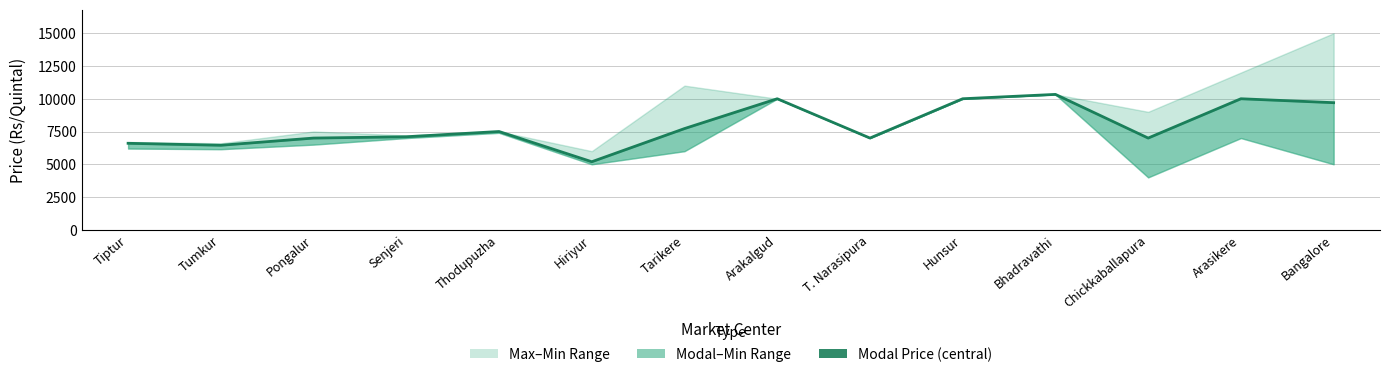

What is the sum of the values at T. Narasipura and Tarikere?

14724